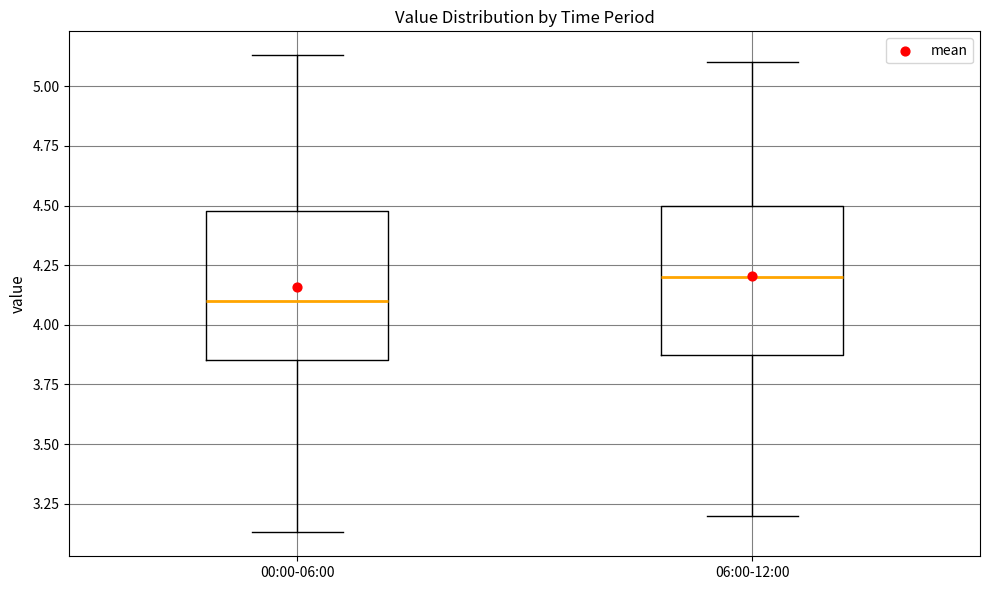

Where is the upper edge of the box for 00:00-06:00 on the y-axis? The values are not printed on the chart, so give them approximately, as read against the axis.

4.50